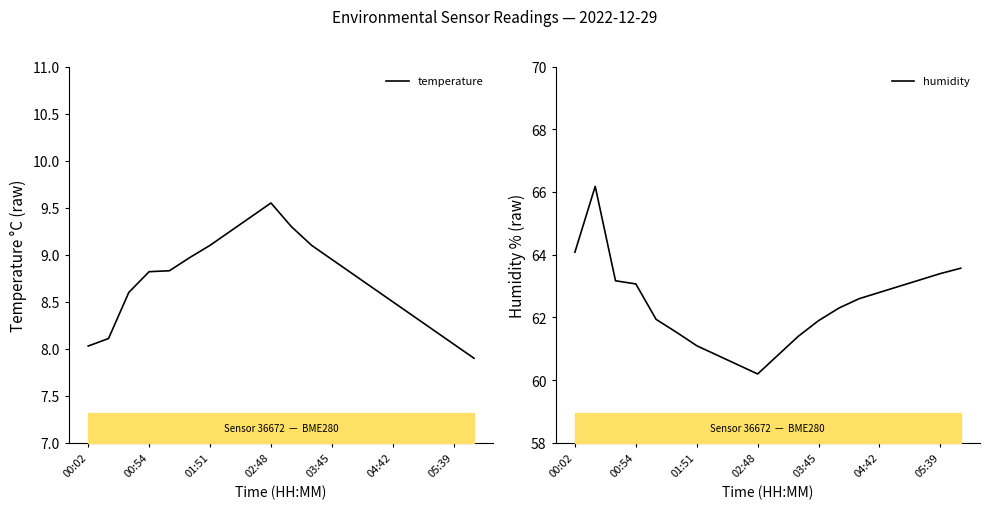

The value of temperature at 03:45 is 6.0. True or false?

False